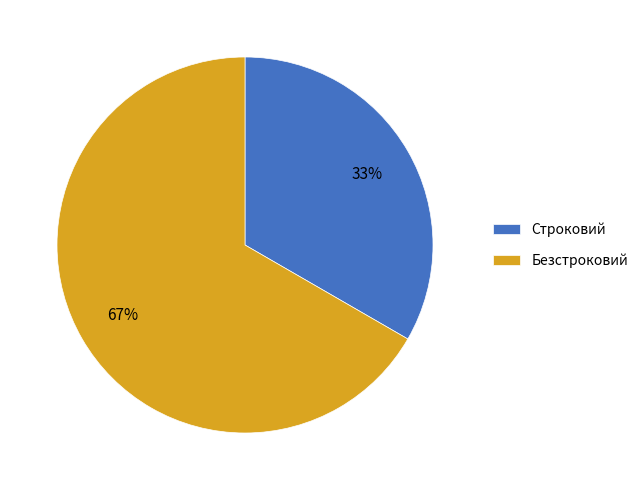

Is there any slice that represents more than half of the pie?

Yes